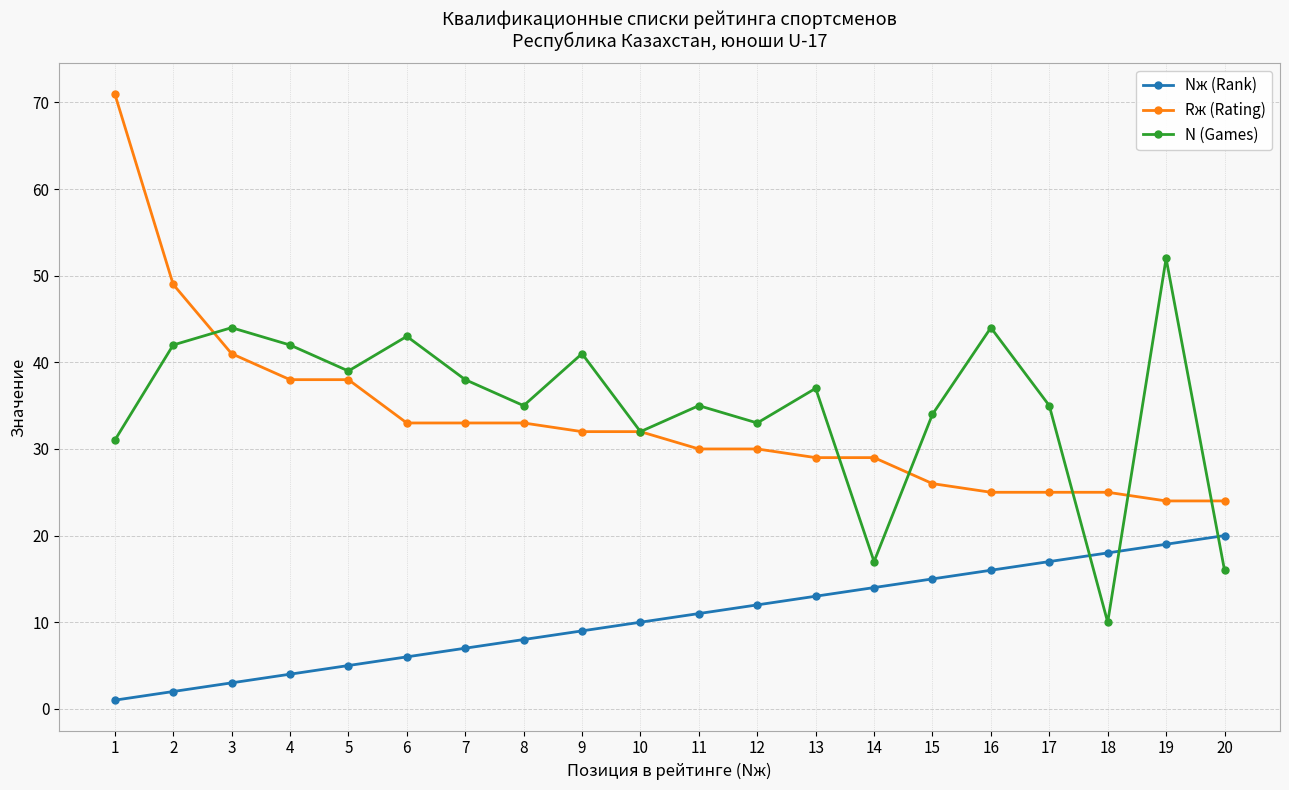

Reading right to left, transcribe all the data shown in this chart.

Nж (Rank): 20=20	19=19	18=18	17=17	16=16	15=15	14=14	13=13	12=12	11=11	10=10	9=9	8=8	7=7	6=6	5=5	4=4	3=3	2=2	1=1
Rж (Rating): 20=24	19=24	18=25	17=25	16=25	15=26	14=29	13=29	12=30	11=30	10=32	9=32	8=33	7=33	6=33	5=38	4=38	3=41	2=49	1=71
N (Games): 20=16	19=52	18=10	17=35	16=44	15=34	14=17	13=37	12=33	11=35	10=32	9=41	8=35	7=38	6=43	5=39	4=42	3=44	2=42	1=31